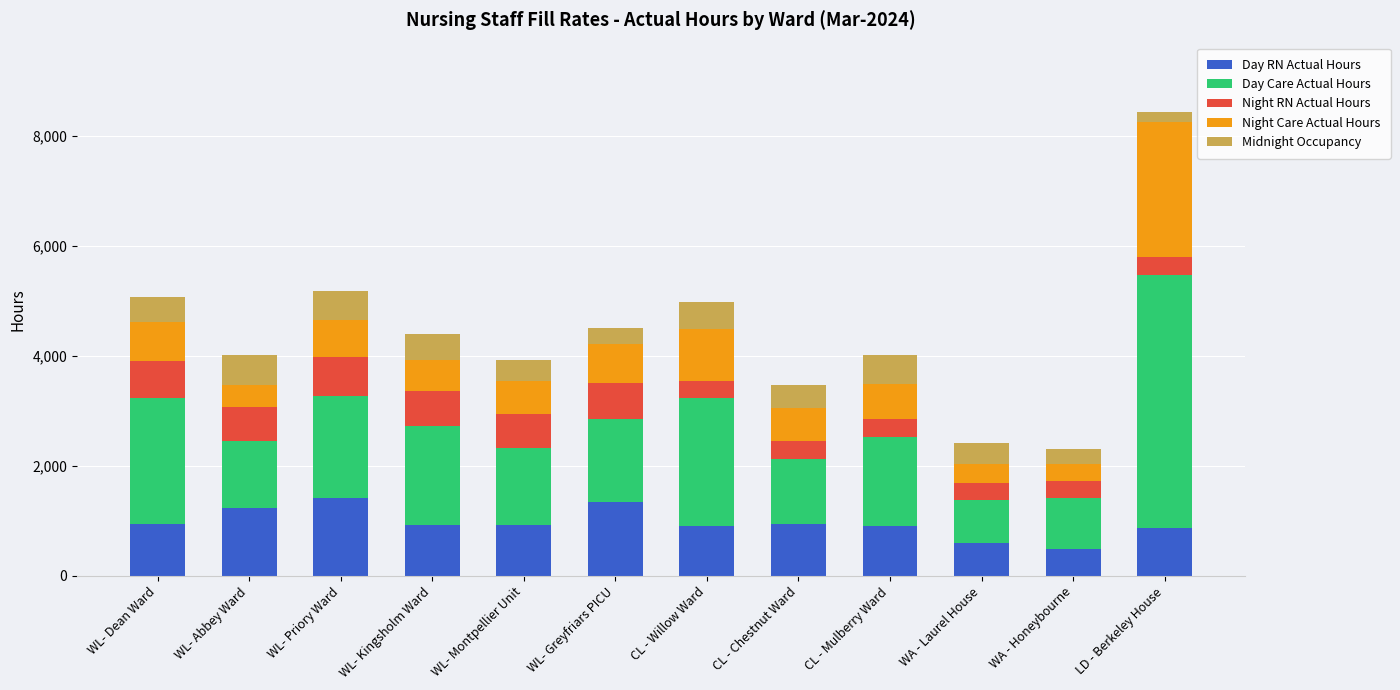

At which category is the sum across all series the highest?

LD - Berkeley House